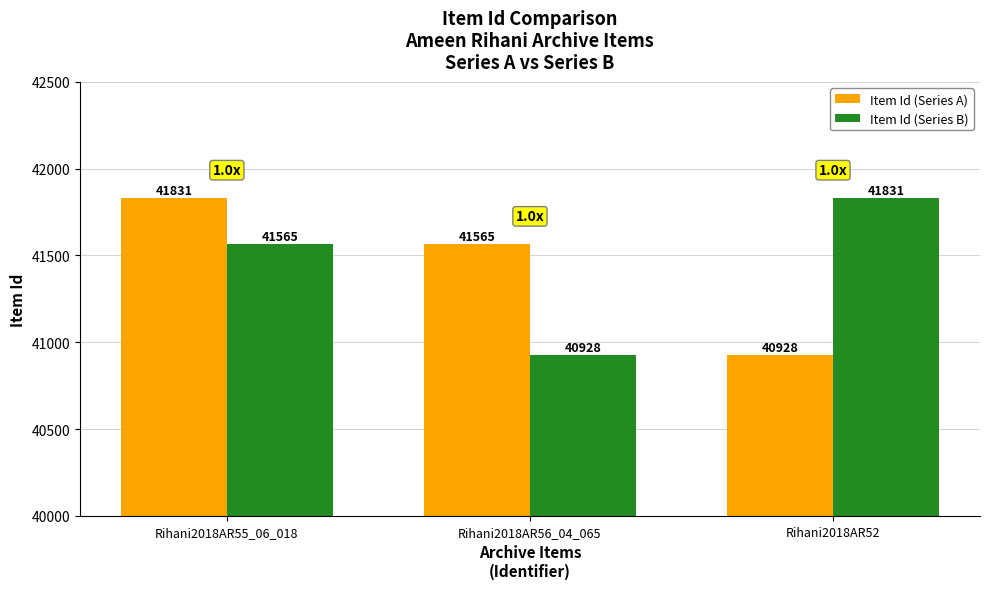

Reading left to right, what are all the values shown in this chart?

Item Id (Series A): 41831	41565	40928
Item Id (Series B): 41565	40928	41831